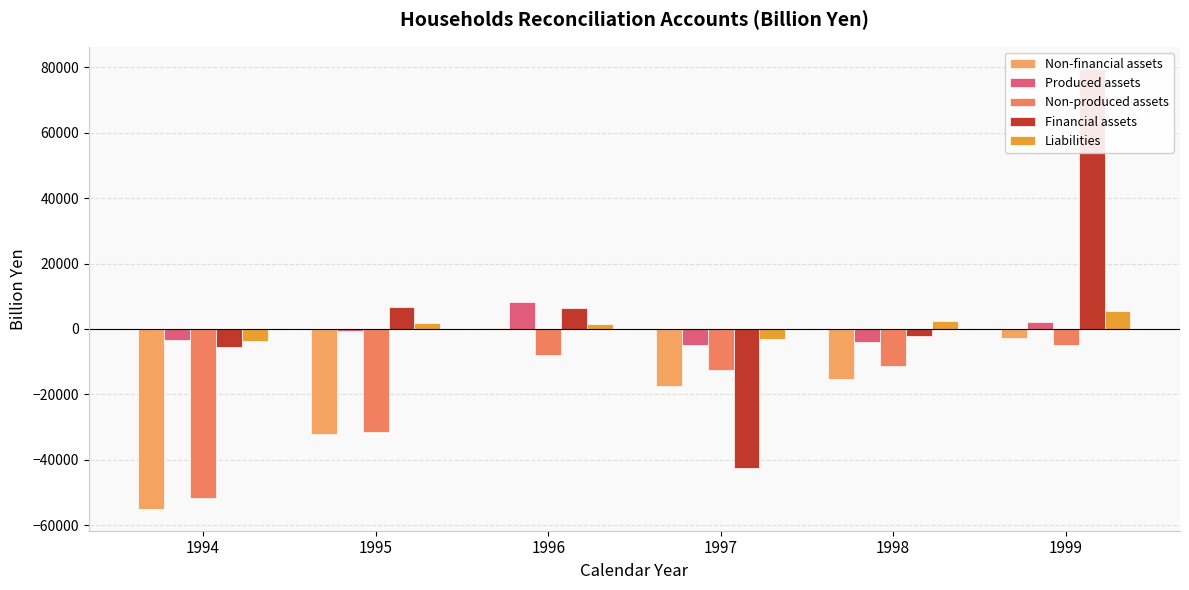

What is the smallest value displayed?

-55017.0